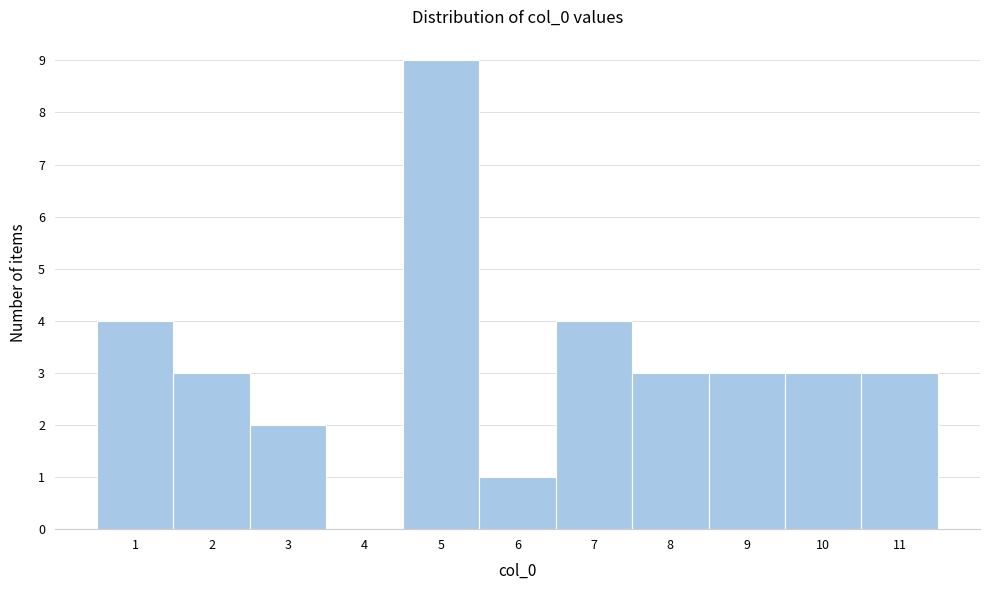

What is the height of the bar covering 5.5 to 6.5 on the x-axis? The values are not printed on the chart, so give them approximately, as read against the axis.

1